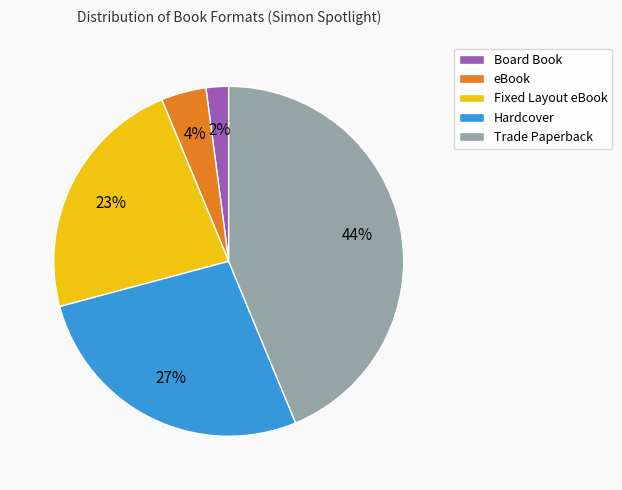

Is it true that eBook is 4% of the pie?

True